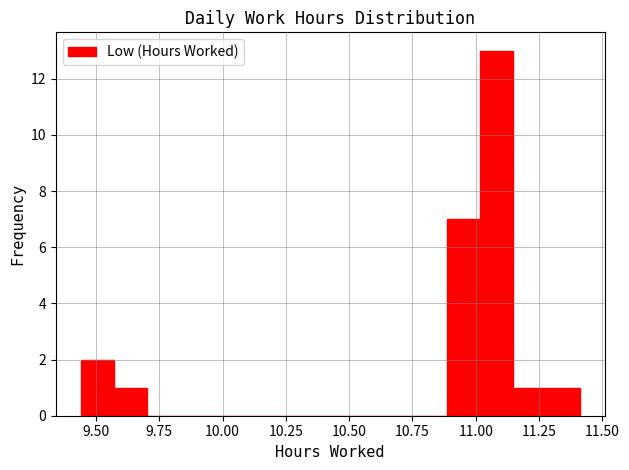

Around what value on the x-axis is the tallest bar? Give the approximate position of its centre, as read against the axis.

11.10